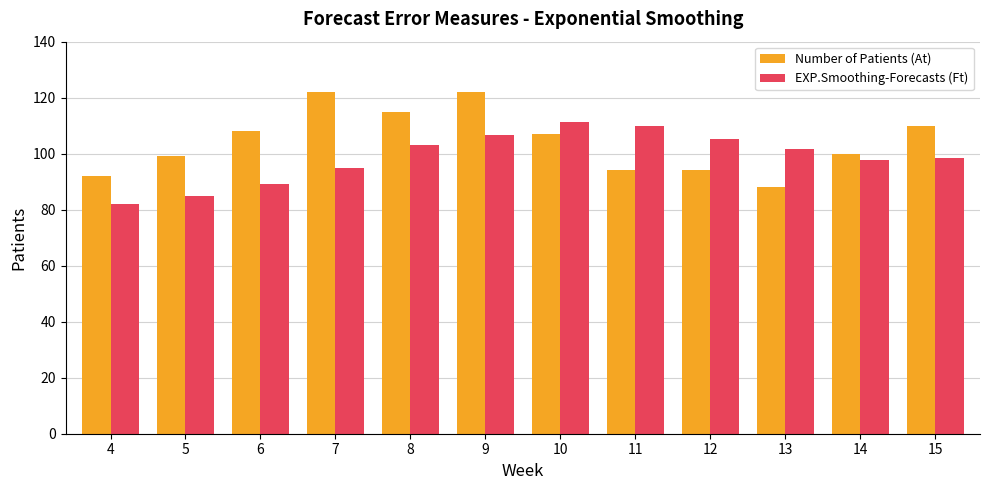

At how many categories does at least one series exceed 95?

11